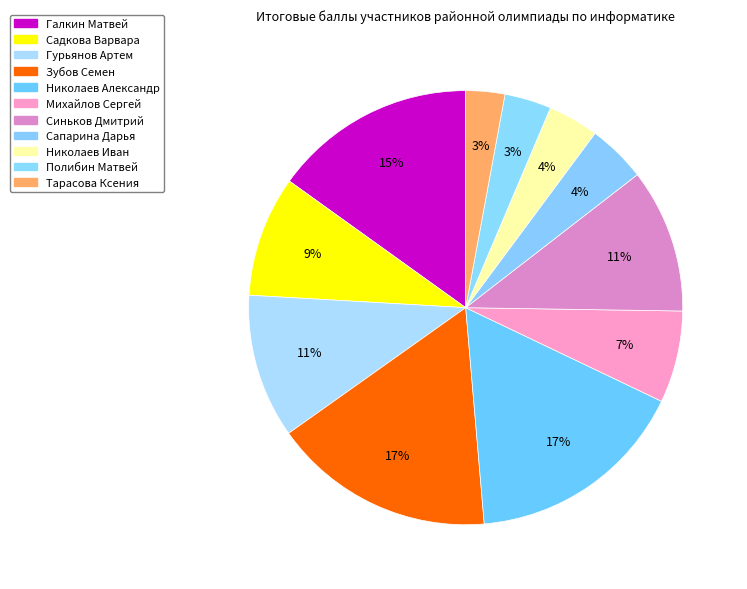

Is Гурьянов Артем the majority of the pie?

No